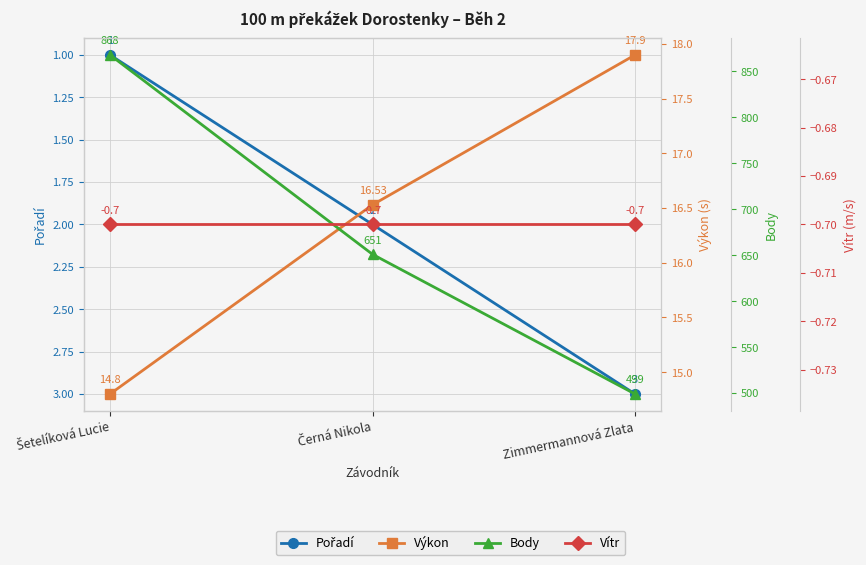

At which label is Body closest to 683?

Černá Nikola